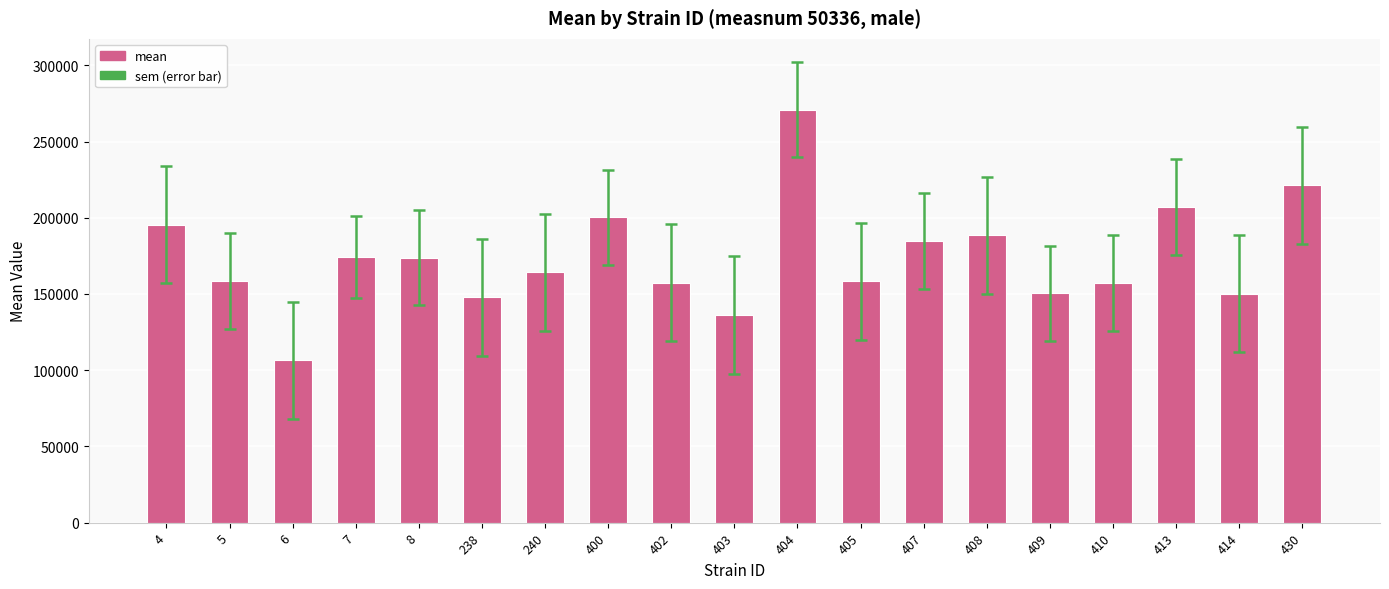

At which category does the chart reach its peak across all series?

404